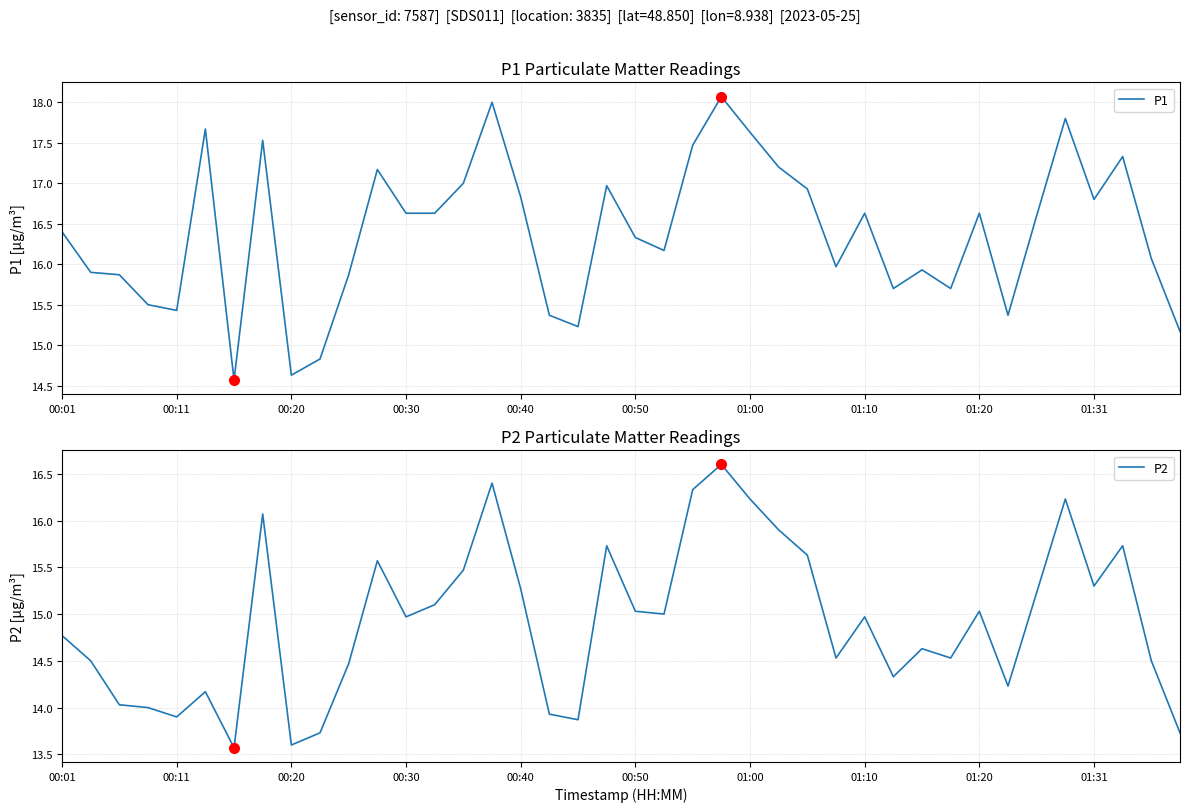

Reading right to left, list all the values displayed in this chart.

P1: 15.2	16.1	17.3	16.8	17.8	16.6	15.4	16.6	15.7	15.9	15.7	16.6	16.0	16.9	17.2	17.6	18.1	17.5	16.2	16.3	17.0	15.2	15.4	16.8	18.0	17.0	16.6	16.6	17.2	15.9	14.8	14.6	17.5	14.6	17.7	15.4	15.5	15.9	15.9	16.4
P2: 13.7	14.5	15.7	15.3	16.2	15.2	14.2	15.0	14.5	14.6	14.3	15.0	14.5	15.6	15.9	16.2	16.6	16.3	15.0	15.0	15.7	13.9	13.9	15.3	16.4	15.5	15.1	15.0	15.6	14.5	13.7	13.6	16.1	13.6	14.2	13.9	14.0	14.0	14.5	14.8